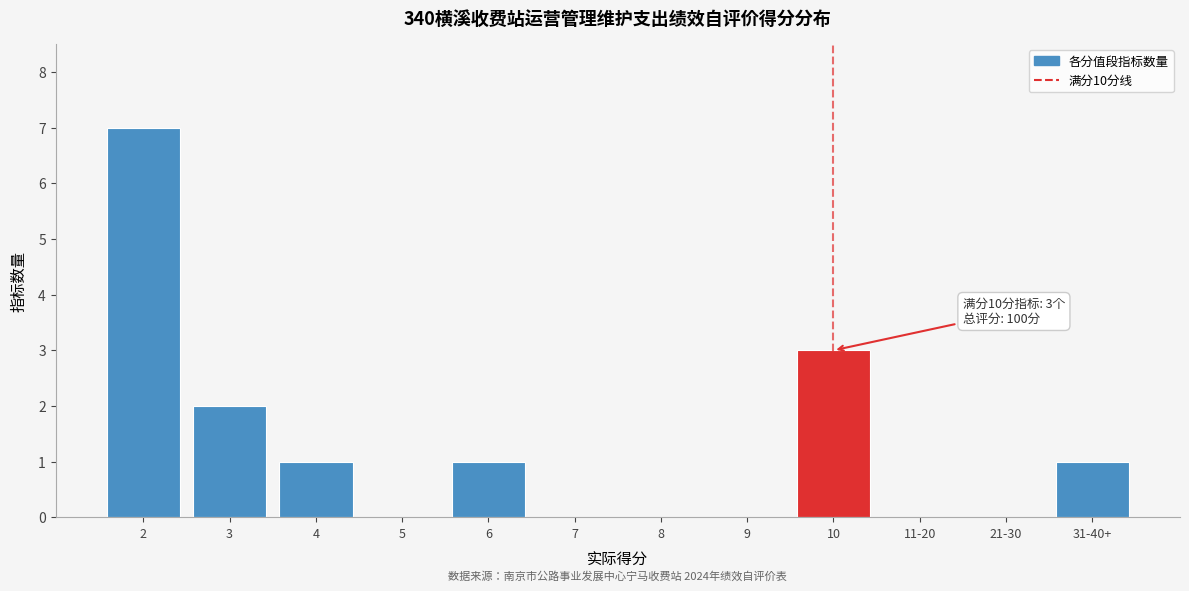

Reading left to right, list all the values displayed in this chart.

2=7	3=2	4=1	5=0	6=1	7=0	8=0	9=0	10=3	11-20=0	21-30=0	31-40+=1